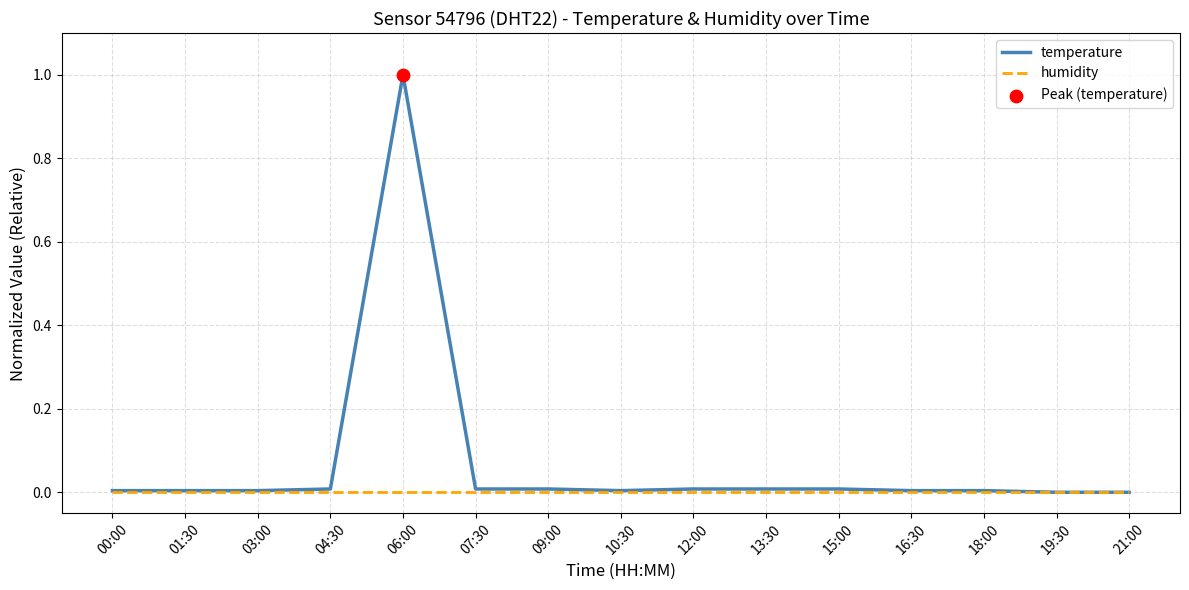

At which category is the sum across all series the highest?

06:00